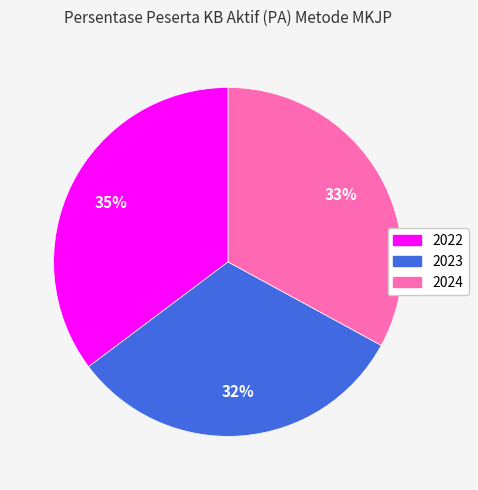

Approximately how many times larger is the value at 2024 compared to 2023?

1.0